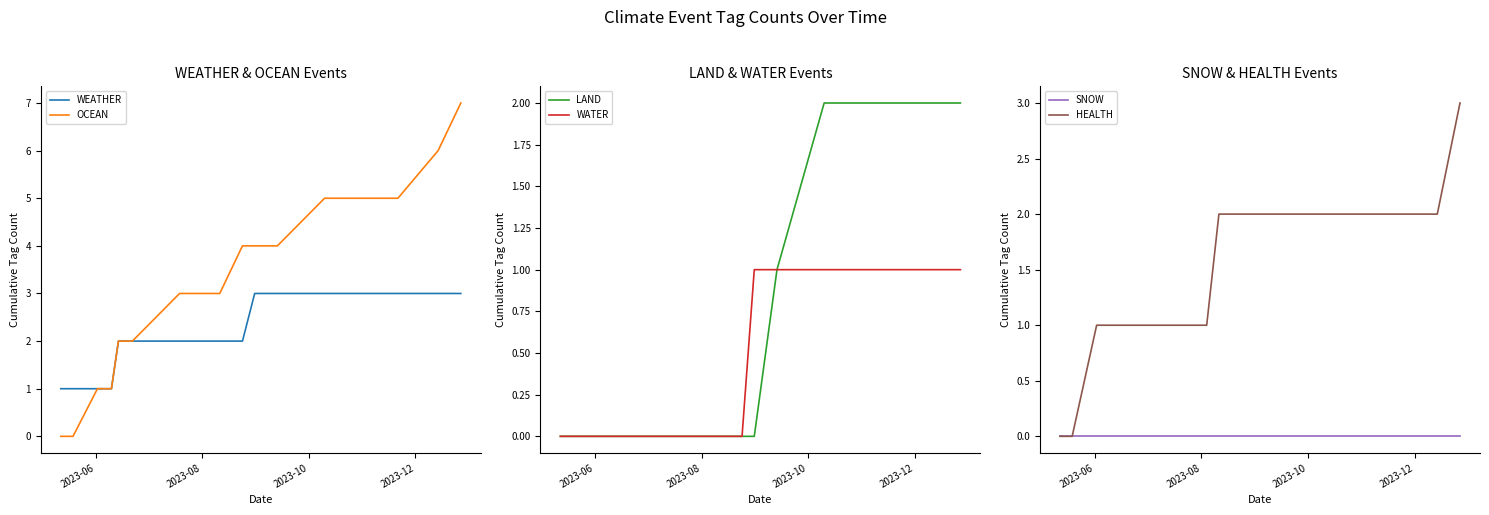

True or false: LAND and OCEAN intersect in this chart.

False